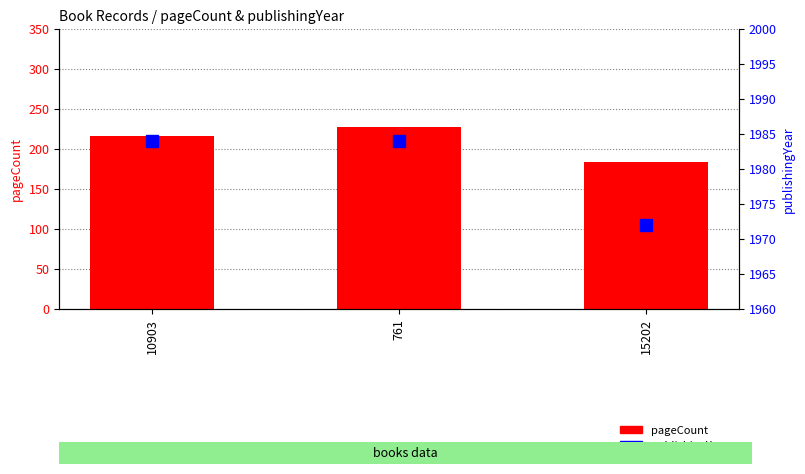

Which series has the largest total across all categories?

publishingYear